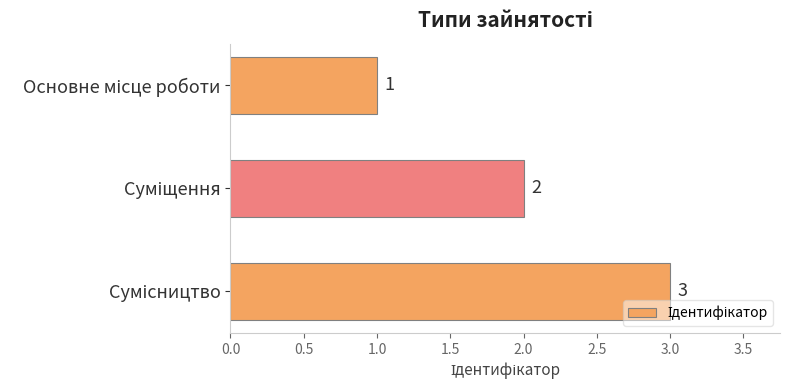

What is the sum of all values?

6